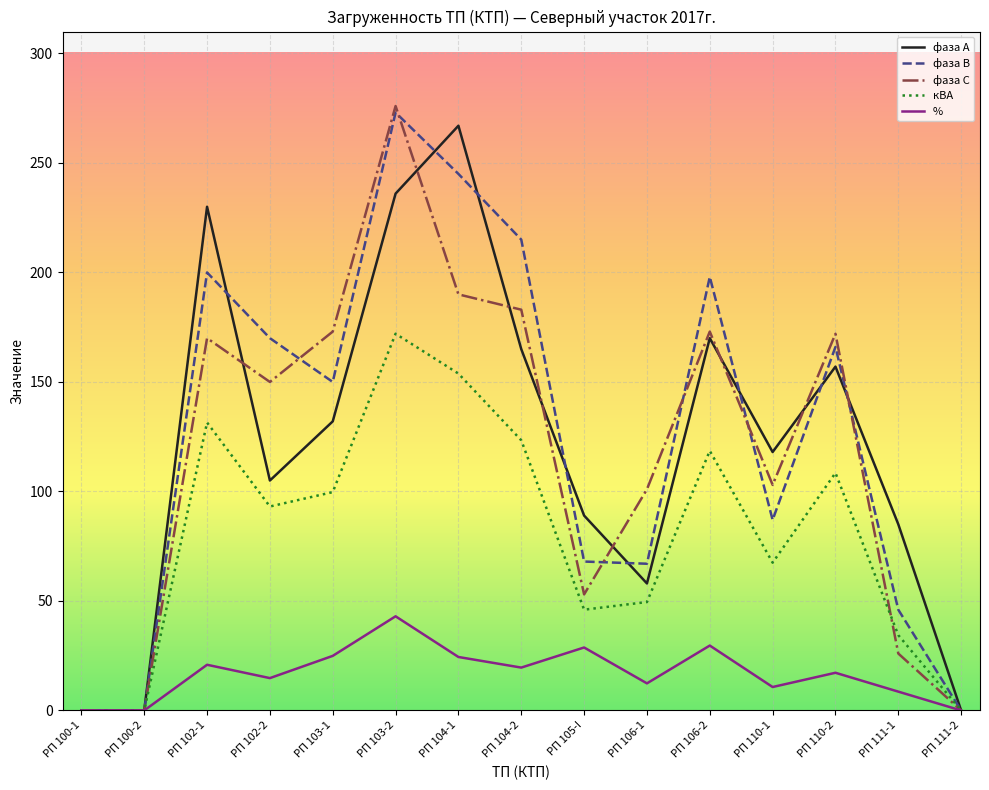

What is the difference between the maximum and minimum values in the фаза В series?

273.0